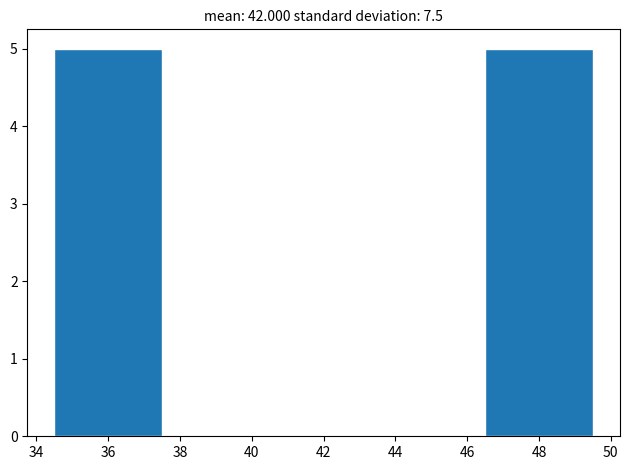

What is the height of the bar covering 34.5 to 37.5 on the x-axis? The values are not printed on the chart, so give them approximately, as read against the axis.

5